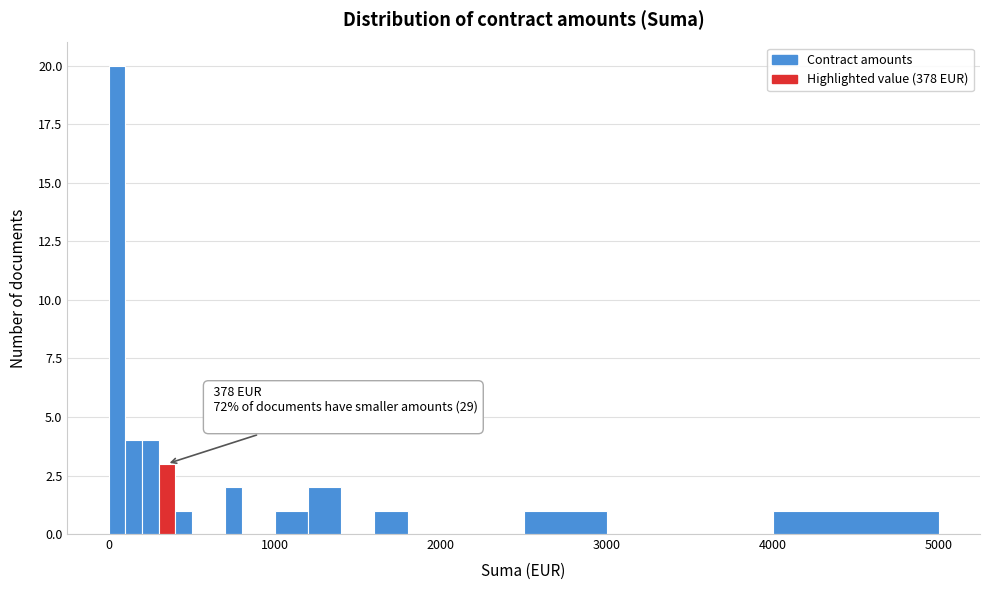

Around what value on the x-axis is the tallest bar? Give the approximate position of its centre, as read against the axis.

100